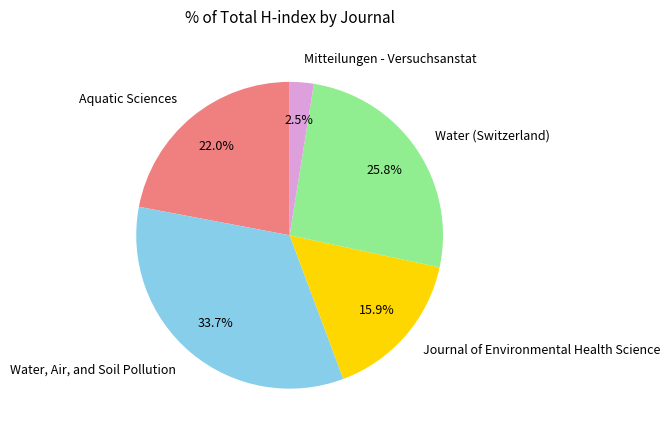

Which category has the biggest portion of the pie?

Water, Air, and Soil Pollution